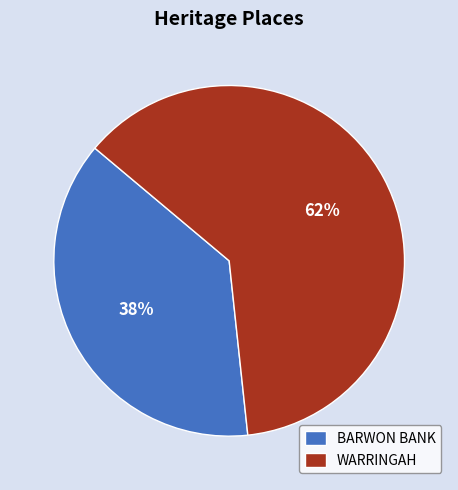

Count the number of slices in the pie.

2